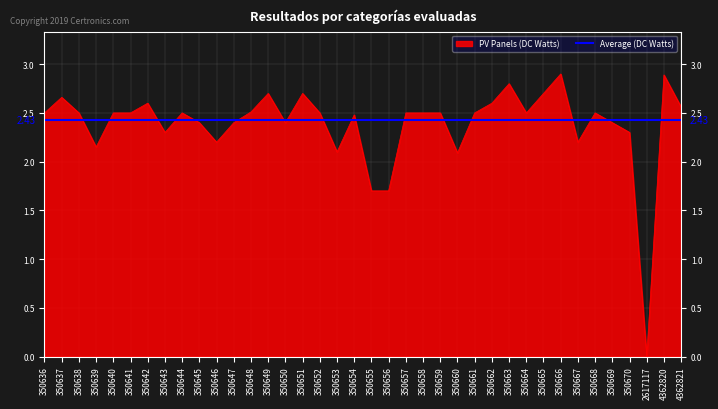

Reading left to right, transcribe all the data shown in this chart.

350636=2.5	350637=2.7	350638=2.5	350639=2.1	350640=2.5	350641=2.5	350642=2.6	350643=2.3	350644=2.5	350645=2.4	350646=2.2	350647=2.4	350648=2.5	350649=2.7	350650=2.4	350651=2.7	350652=2.5	350653=2.1	350654=2.5	350655=1.7	350656=1.7	350657=2.5	350658=2.5	350659=2.5	350660=2.1	350661=2.5	350662=2.6	350663=2.8	350664=2.5	350665=2.7	350666=2.9	350667=2.2	350668=2.5	350669=2.4	350670=2.3	2617117=0.0	4362820=2.9	4362821=2.6